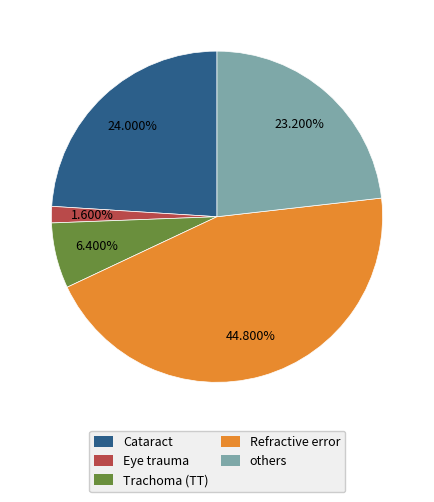

Between Eye trauma and others, which is larger?

others